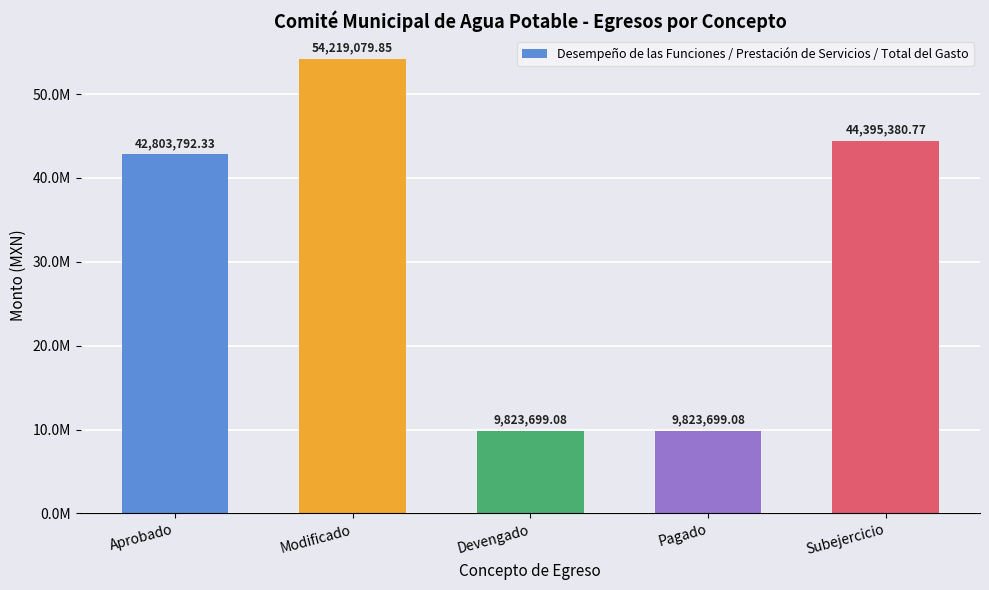

Reading right to left, transcribe all the data shown in this chart.

44395380.8	9823699.1	9823699.1	54219079.9	42803792.3